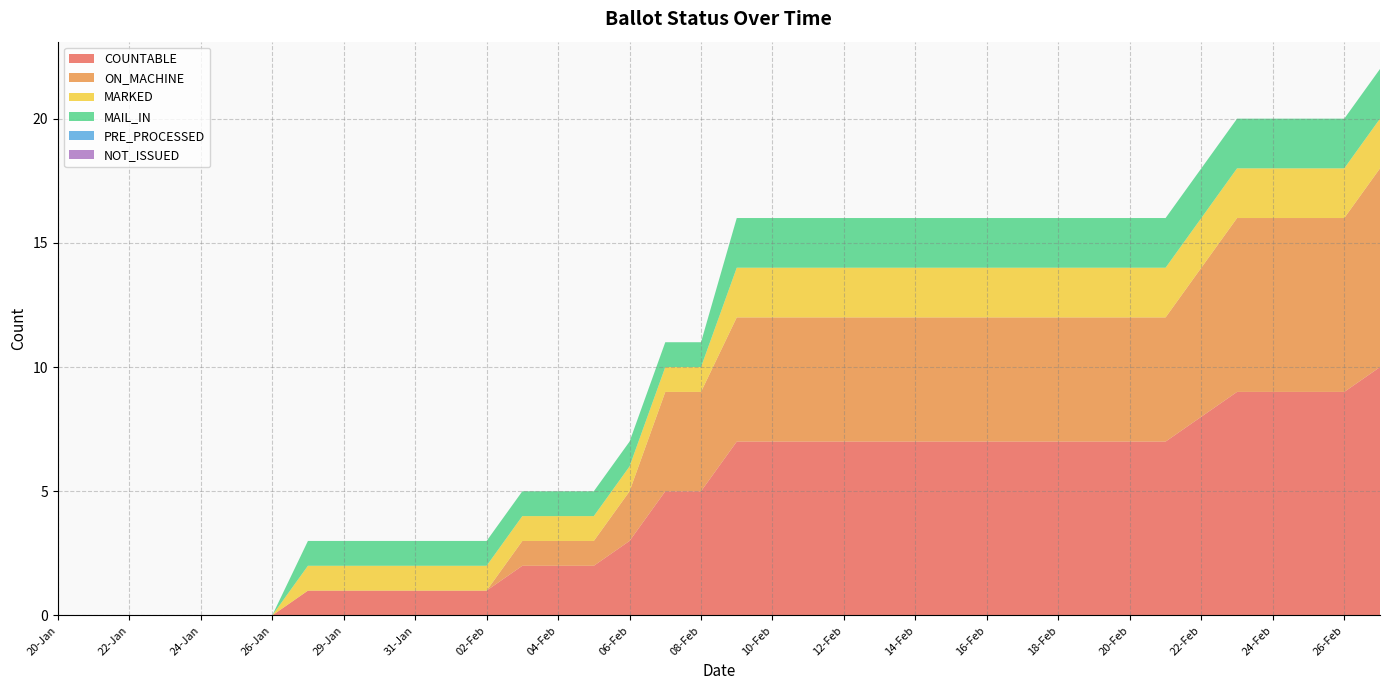

Reading left to right, list all the values displayed in this chart.

COUNTABLE: 20-Jan=0	21-Jan=0	22-Jan=0	23-Jan=0	24-Jan=0	25-Jan=0	26-Jan=0	27-Jan=1	29-Jan=1	30-Jan=1	31-Jan=1	01-Feb=1	02-Feb=1	03-Feb=2	04-Feb=2	05-Feb=2	06-Feb=3	07-Feb=5	08-Feb=5	09-Feb=7	10-Feb=7	11-Feb=7	12-Feb=7	13-Feb=7	14-Feb=7	15-Feb=7	16-Feb=7	17-Feb=7	18-Feb=7	19-Feb=7	20-Feb=7	21-Feb=7	22-Feb=8	23-Feb=9	24-Feb=9	25-Feb=9	26-Feb=9	27-Feb=10
ON_MACHINE: 20-Jan=0	21-Jan=0	22-Jan=0	23-Jan=0	24-Jan=0	25-Jan=0	26-Jan=0	27-Jan=0	29-Jan=0	30-Jan=0	31-Jan=0	01-Feb=0	02-Feb=0	03-Feb=1	04-Feb=1	05-Feb=1	06-Feb=2	07-Feb=4	08-Feb=4	09-Feb=5	10-Feb=5	11-Feb=5	12-Feb=5	13-Feb=5	14-Feb=5	15-Feb=5	16-Feb=5	17-Feb=5	18-Feb=5	19-Feb=5	20-Feb=5	21-Feb=5	22-Feb=6	23-Feb=7	24-Feb=7	25-Feb=7	26-Feb=7	27-Feb=8
MARKED: 20-Jan=0	21-Jan=0	22-Jan=0	23-Jan=0	24-Jan=0	25-Jan=0	26-Jan=0	27-Jan=1	29-Jan=1	30-Jan=1	31-Jan=1	01-Feb=1	02-Feb=1	03-Feb=1	04-Feb=1	05-Feb=1	06-Feb=1	07-Feb=1	08-Feb=1	09-Feb=2	10-Feb=2	11-Feb=2	12-Feb=2	13-Feb=2	14-Feb=2	15-Feb=2	16-Feb=2	17-Feb=2	18-Feb=2	19-Feb=2	20-Feb=2	21-Feb=2	22-Feb=2	23-Feb=2	24-Feb=2	25-Feb=2	26-Feb=2	27-Feb=2
MAIL_IN: 20-Jan=0	21-Jan=0	22-Jan=0	23-Jan=0	24-Jan=0	25-Jan=0	26-Jan=0	27-Jan=1	29-Jan=1	30-Jan=1	31-Jan=1	01-Feb=1	02-Feb=1	03-Feb=1	04-Feb=1	05-Feb=1	06-Feb=1	07-Feb=1	08-Feb=1	09-Feb=2	10-Feb=2	11-Feb=2	12-Feb=2	13-Feb=2	14-Feb=2	15-Feb=2	16-Feb=2	17-Feb=2	18-Feb=2	19-Feb=2	20-Feb=2	21-Feb=2	22-Feb=2	23-Feb=2	24-Feb=2	25-Feb=2	26-Feb=2	27-Feb=2
PRE_PROCESSED: 20-Jan=0	21-Jan=0	22-Jan=0	23-Jan=0	24-Jan=0	25-Jan=0	26-Jan=0	27-Jan=0	29-Jan=0	30-Jan=0	31-Jan=0	01-Feb=0	02-Feb=0	03-Feb=0	04-Feb=0	05-Feb=0	06-Feb=0	07-Feb=0	08-Feb=0	09-Feb=0	10-Feb=0	11-Feb=0	12-Feb=0	13-Feb=0	14-Feb=0	15-Feb=0	16-Feb=0	17-Feb=0	18-Feb=0	19-Feb=0	20-Feb=0	21-Feb=0	22-Feb=0	23-Feb=0	24-Feb=0	25-Feb=0	26-Feb=0	27-Feb=0
NOT_ISSUED: 20-Jan=0	21-Jan=0	22-Jan=0	23-Jan=0	24-Jan=0	25-Jan=0	26-Jan=0	27-Jan=0	29-Jan=0	30-Jan=0	31-Jan=0	01-Feb=0	02-Feb=0	03-Feb=0	04-Feb=0	05-Feb=0	06-Feb=0	07-Feb=0	08-Feb=0	09-Feb=0	10-Feb=0	11-Feb=0	12-Feb=0	13-Feb=0	14-Feb=0	15-Feb=0	16-Feb=0	17-Feb=0	18-Feb=0	19-Feb=0	20-Feb=0	21-Feb=0	22-Feb=0	23-Feb=0	24-Feb=0	25-Feb=0	26-Feb=0	27-Feb=0